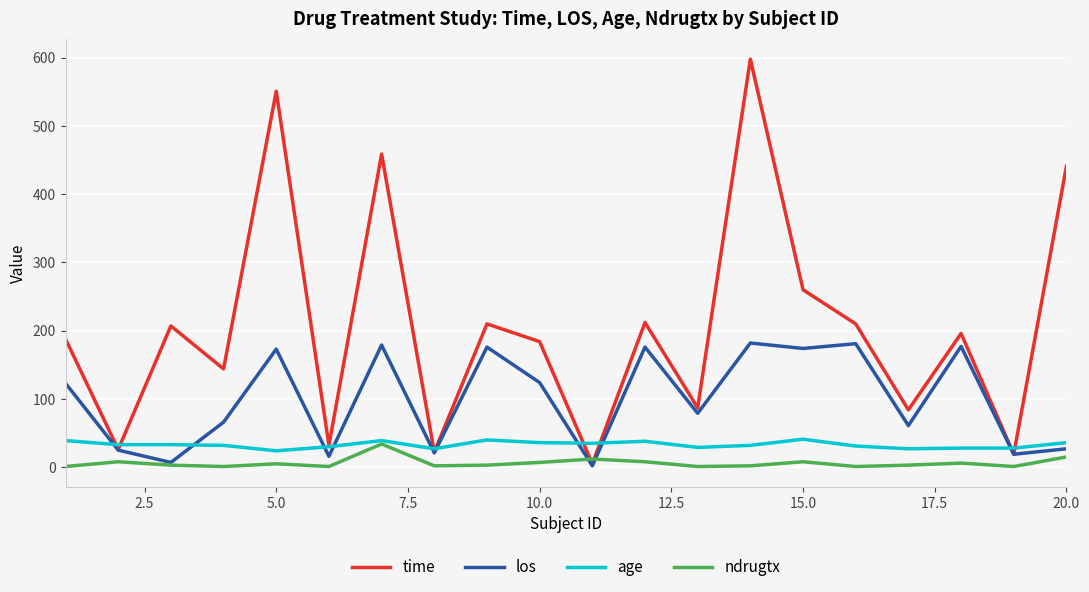

What is the maximum value for los?

182